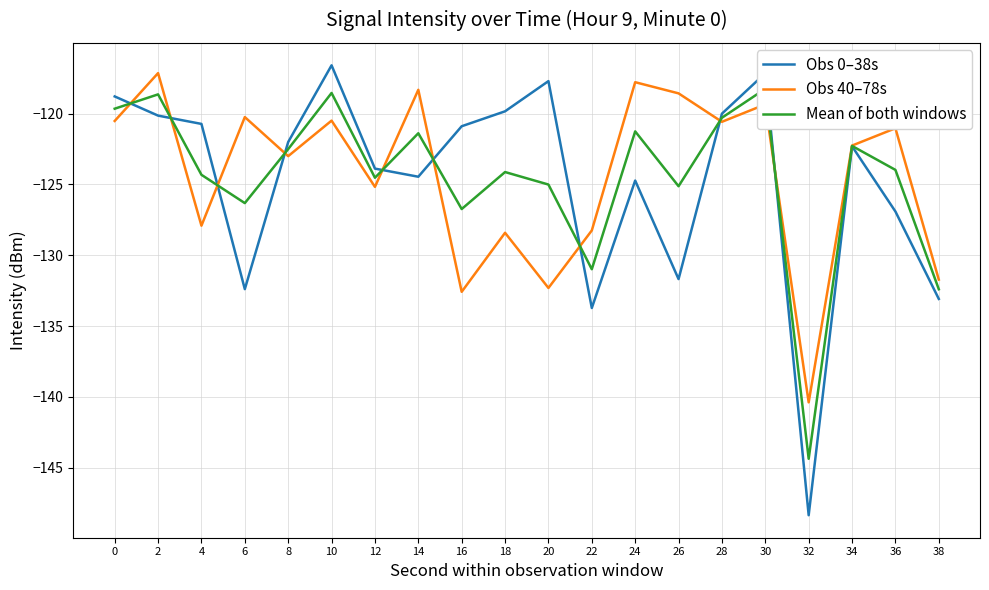

What is the value of the Obs 40–78s point at the 19th from the left?

-121.0